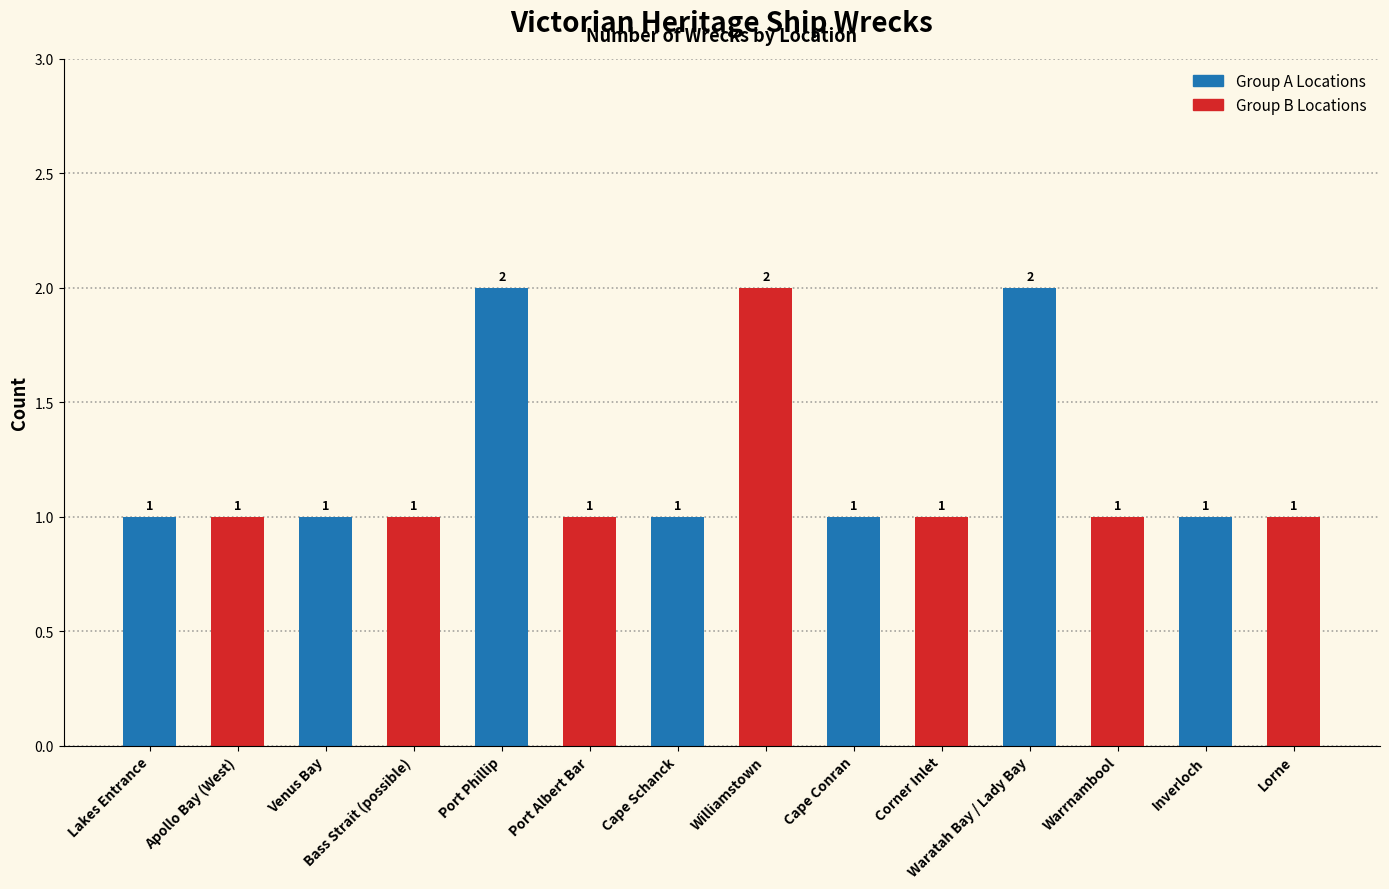

What is the value of the 13th bar from the left?

1